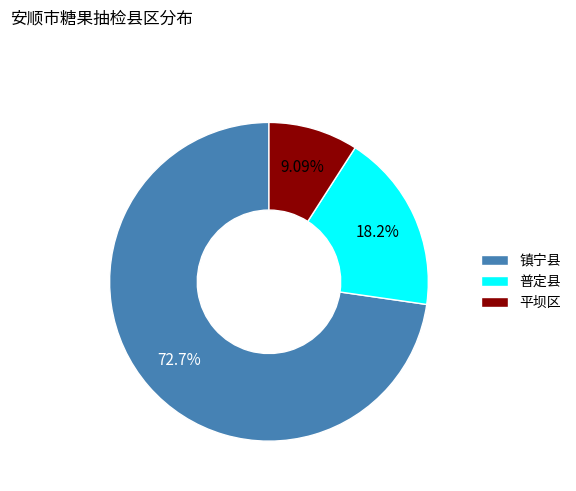

Is it true that 普定县 is 18% of the pie?

True